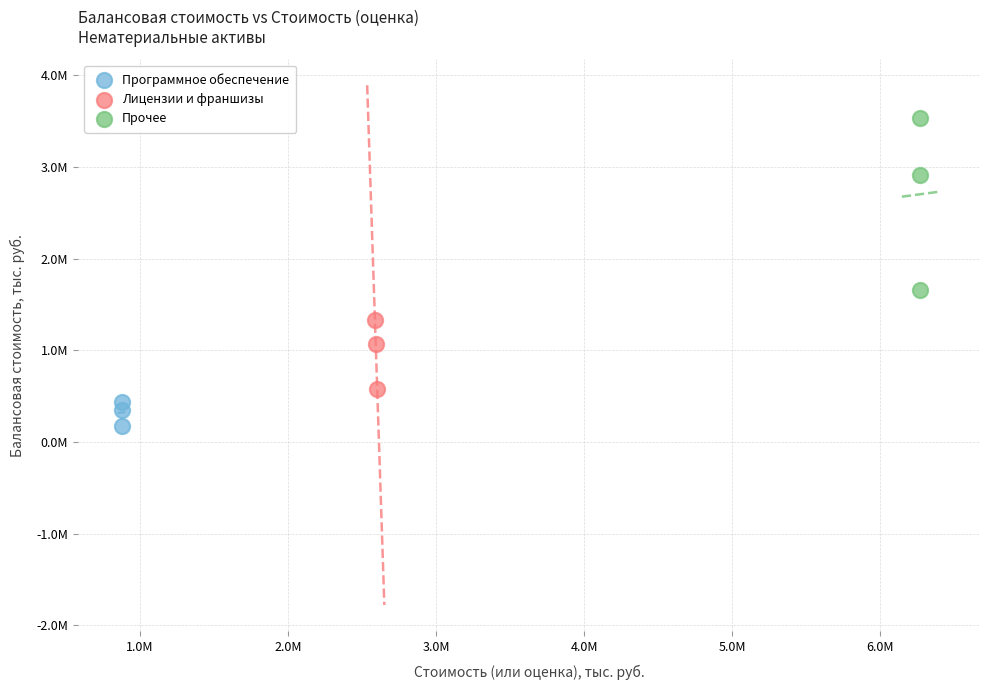

What are all the series names shown in the legend?

Программное обеспечение, Лицензии и франшизы, Прочее